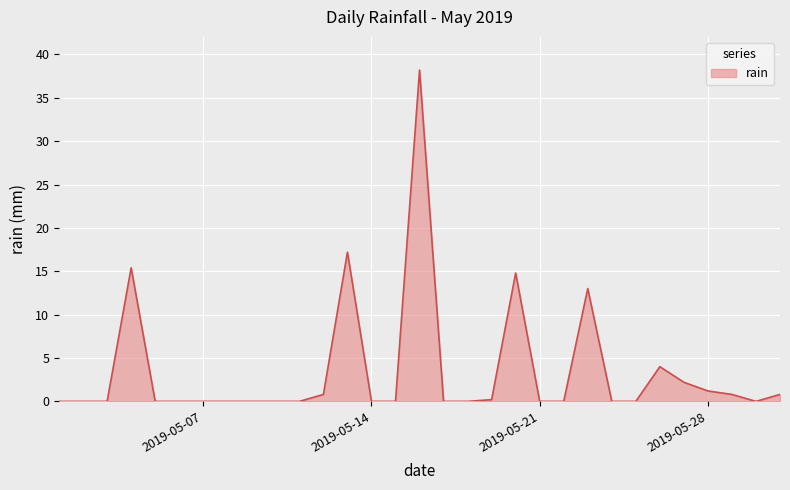

What is the maximum value shown in the chart?

38.2